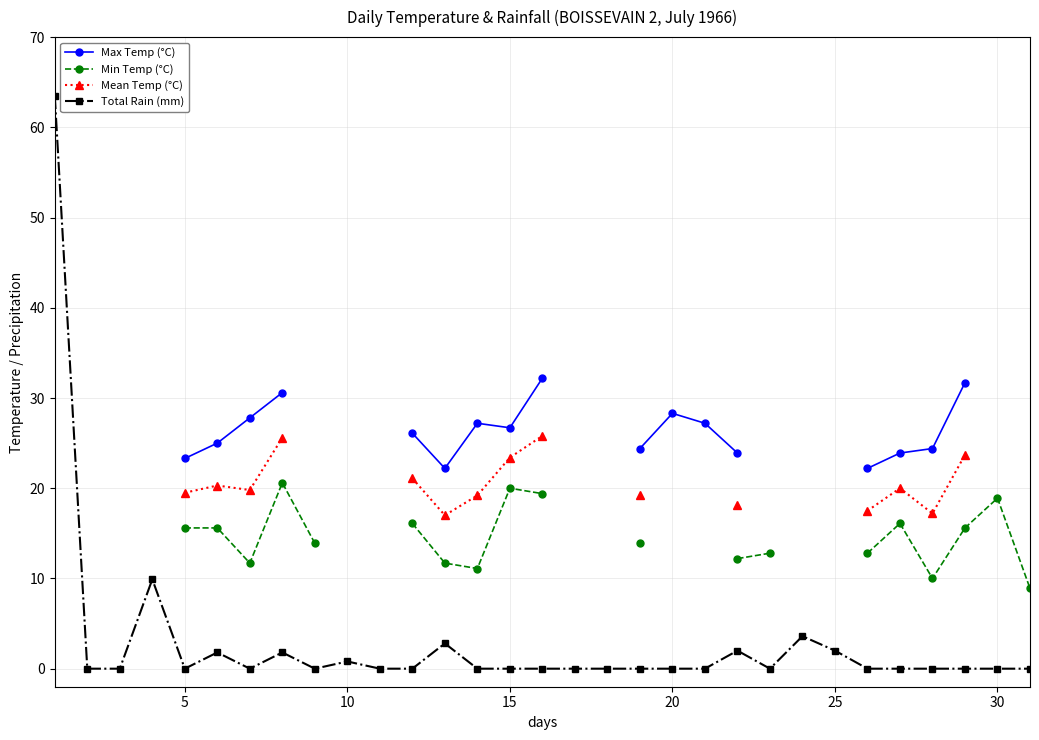

True or false: Total Rain (mm) has more than 1 interior local peaks.

True